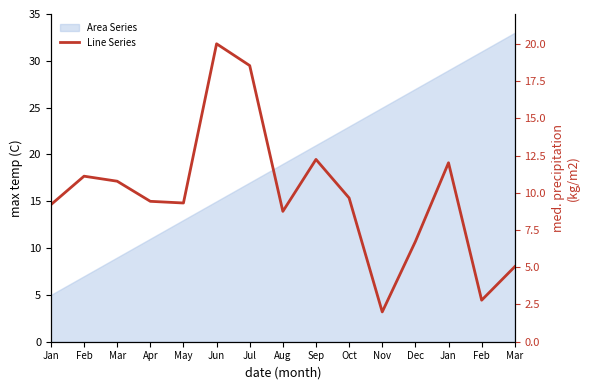

Which category has the highest value across all series?

Jun